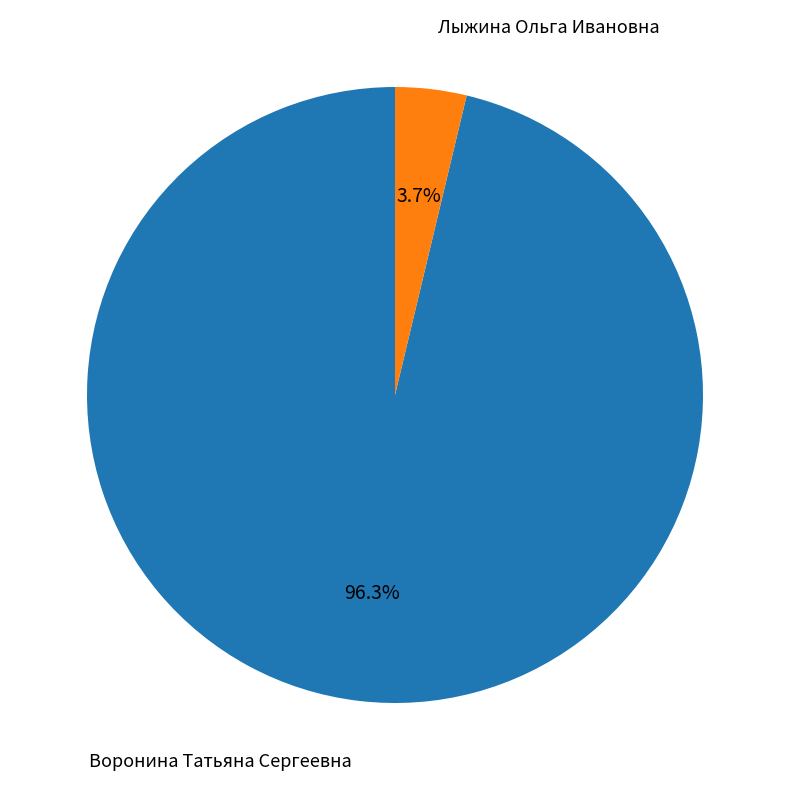

How many segments does this pie chart have?

2